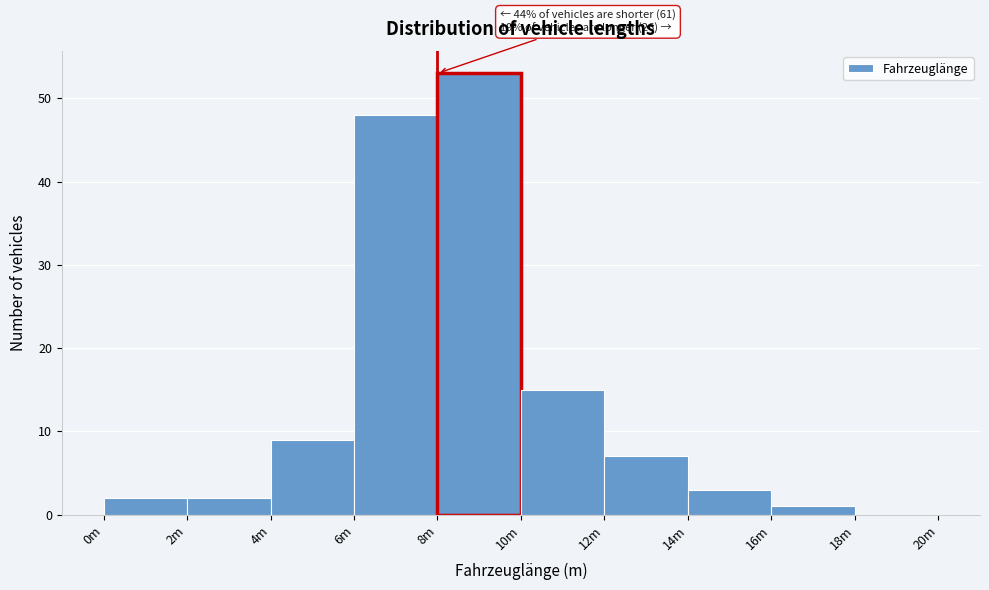

Reading left to right, list all the values displayed in this chart.

0m=2	2m=2	4m=9	6m=48	8m=53	10m=15	12m=7	14m=3	16m=1	18m=0